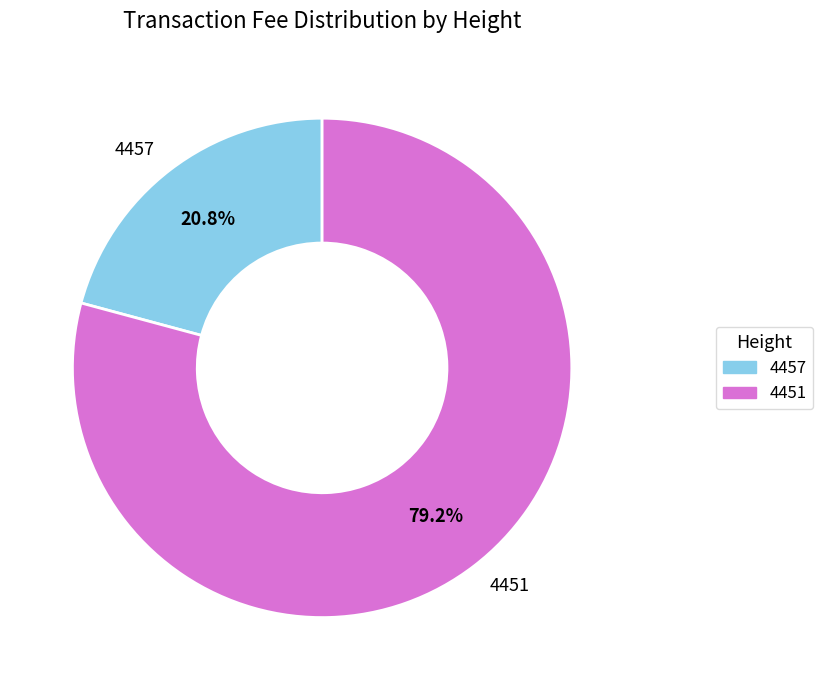

What is the ratio of the value at 4451 to the value at 4457?

3.8